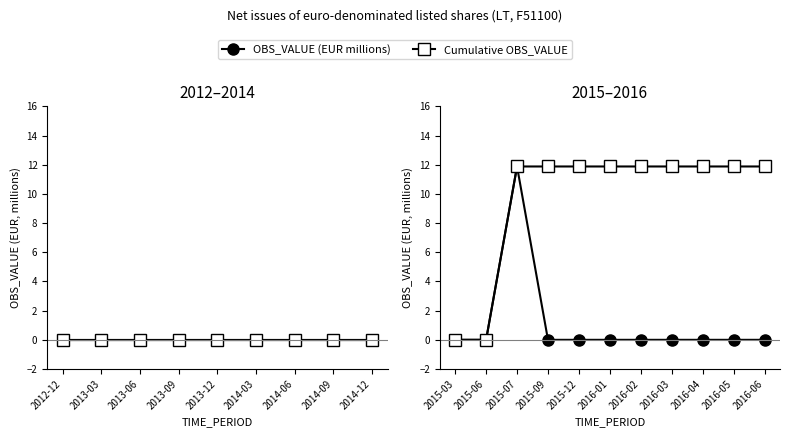

True or false: OBS_VALUE (EUR millions) and Cumulative OBS_VALUE intersect in this chart.

False